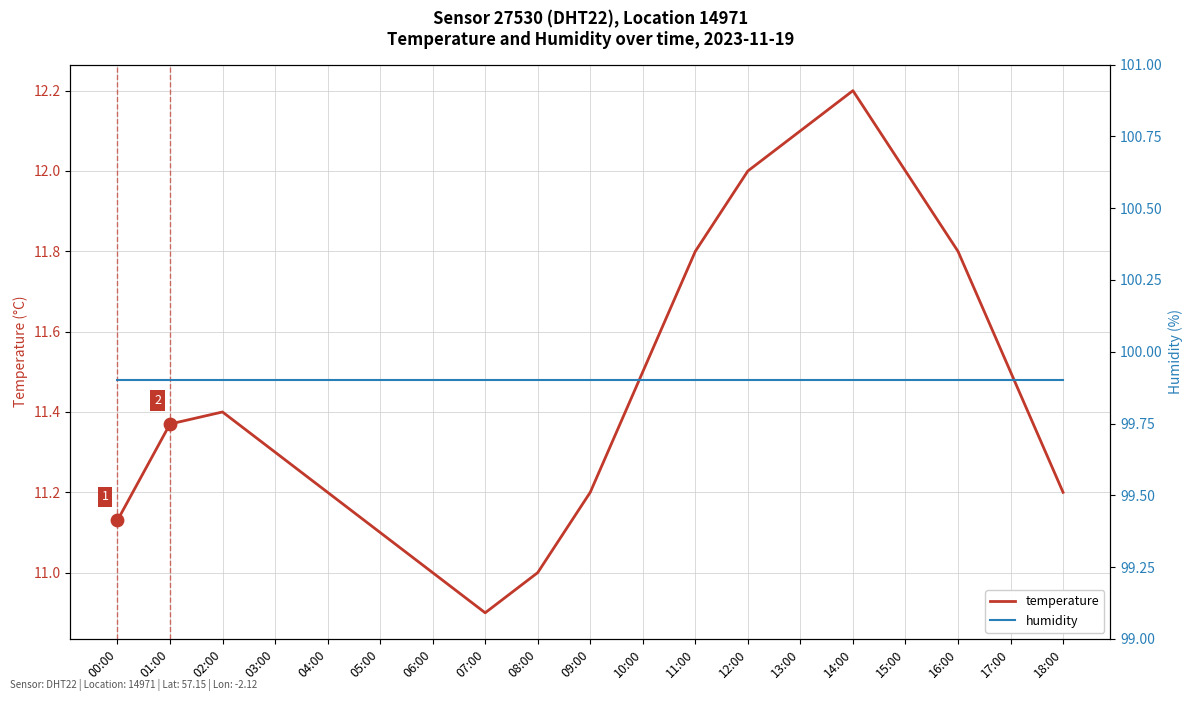

Which series has the largest total across all categories?

humidity